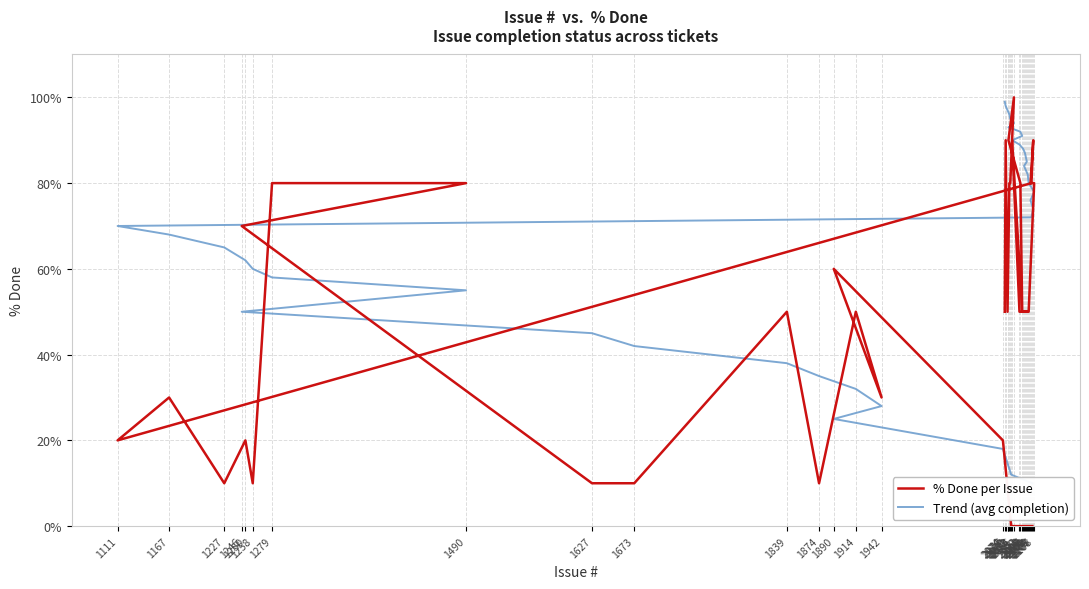

Between 2106 and 2076, which series saw the biggest shift?

Trend (avg completion)